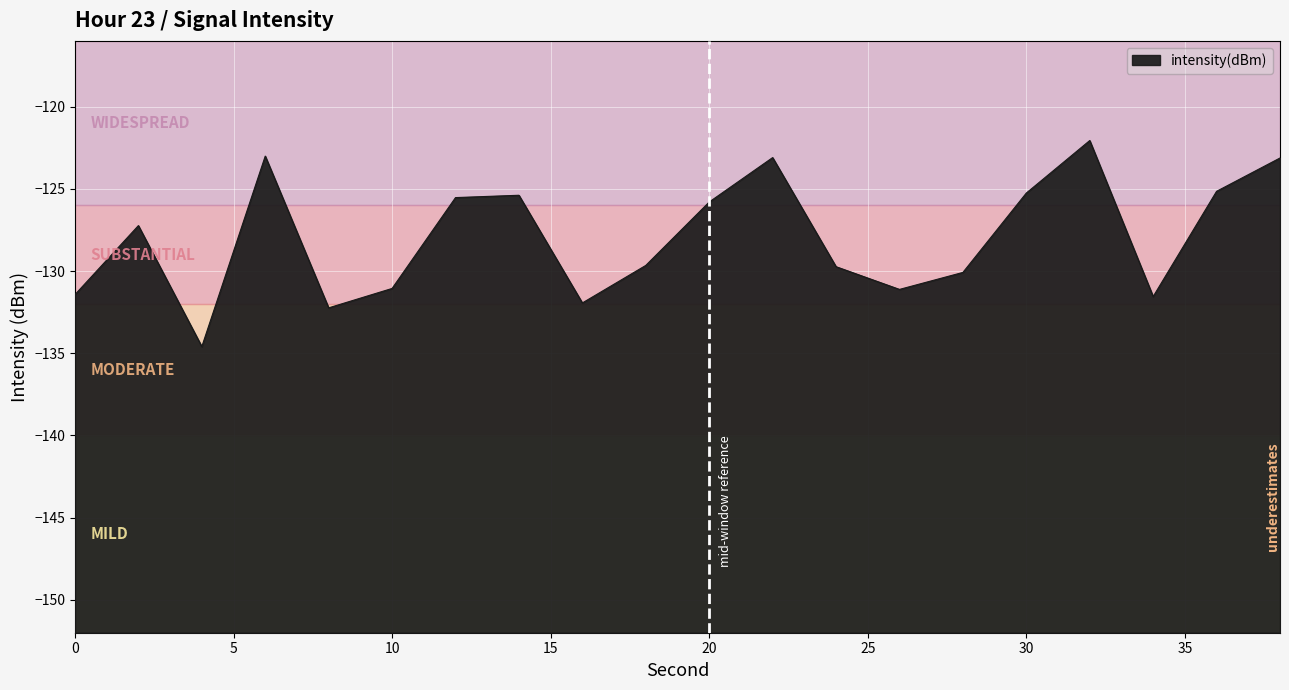

What is the value of the 8th point from the left?

-125.4